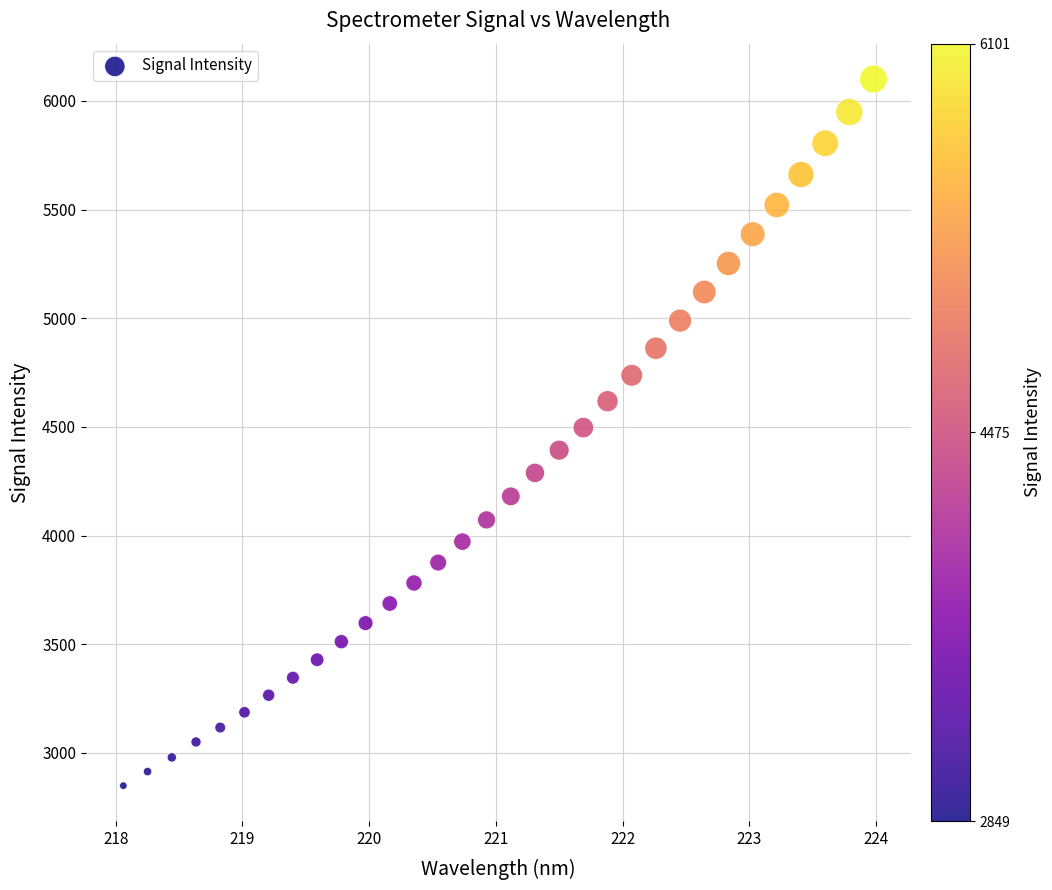

What is the range of Y values (max minus min)?

3251.1